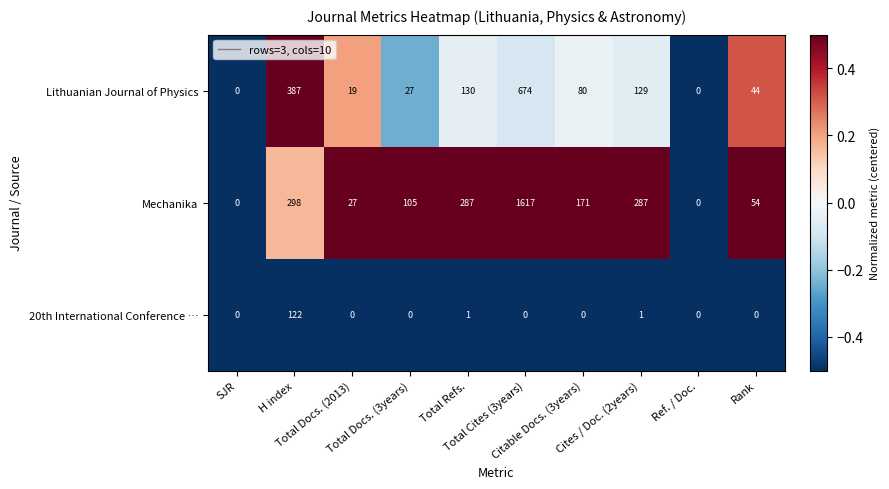

How many data points in Lithuanian Journal of Physics are less than 80?

5